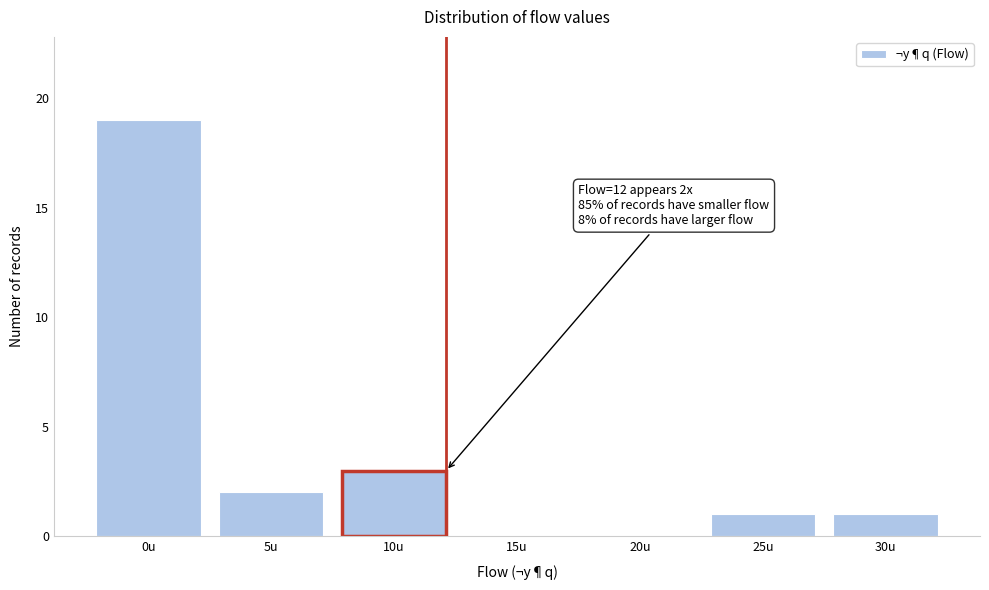

Reading right to left, transcribe all the data shown in this chart.

30u=1	25u=1	20u=0	15u=0	10u=3	5u=2	0u=19